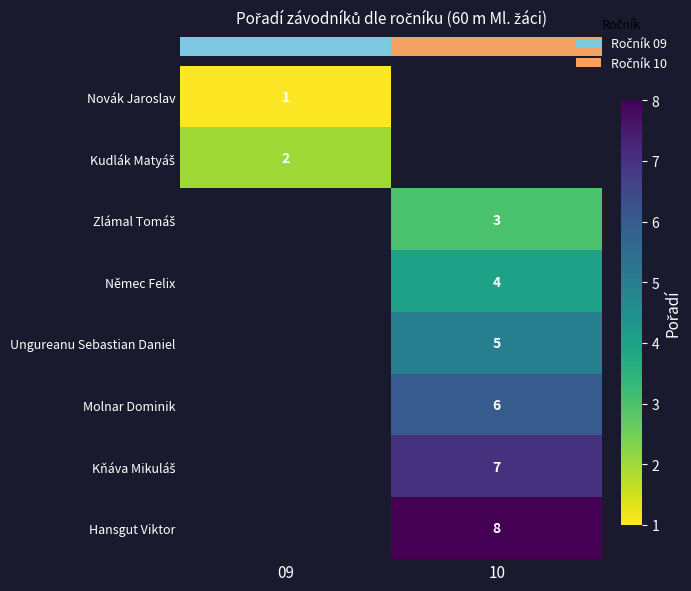

What is the smallest value displayed?

1.0